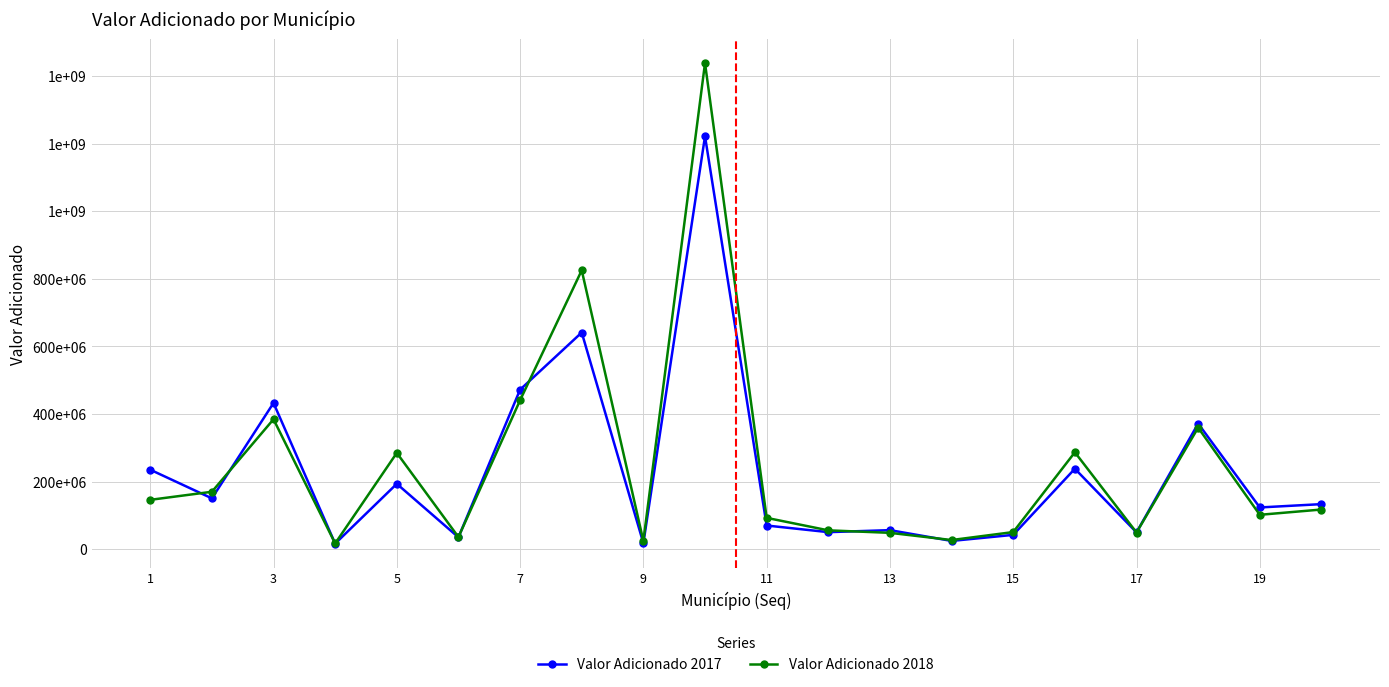

How many intersections are there between Valor Adicionado 2018 and Valor Adicionado 2017?

8